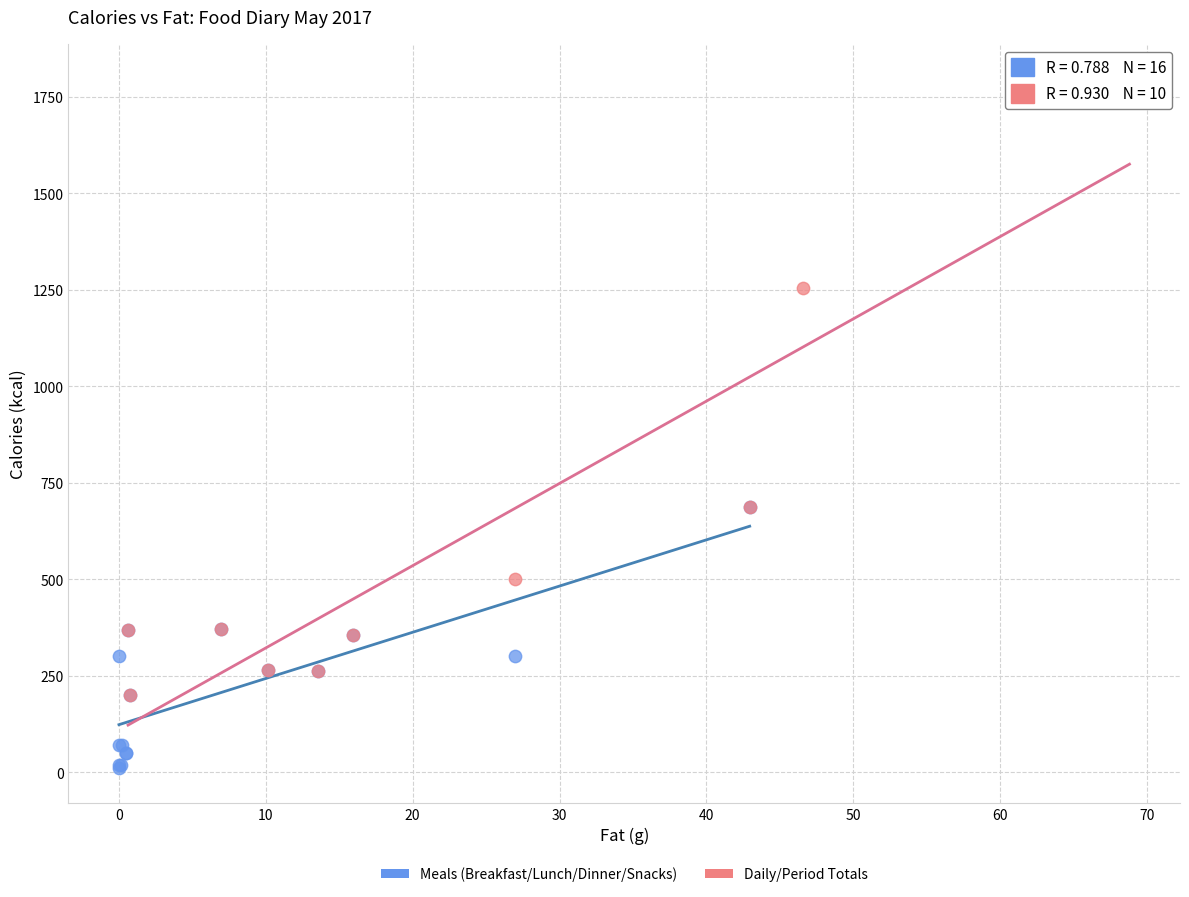

Which series contains the lowest Y value?

Meals (Breakfast/Lunch/Dinner/Snacks)